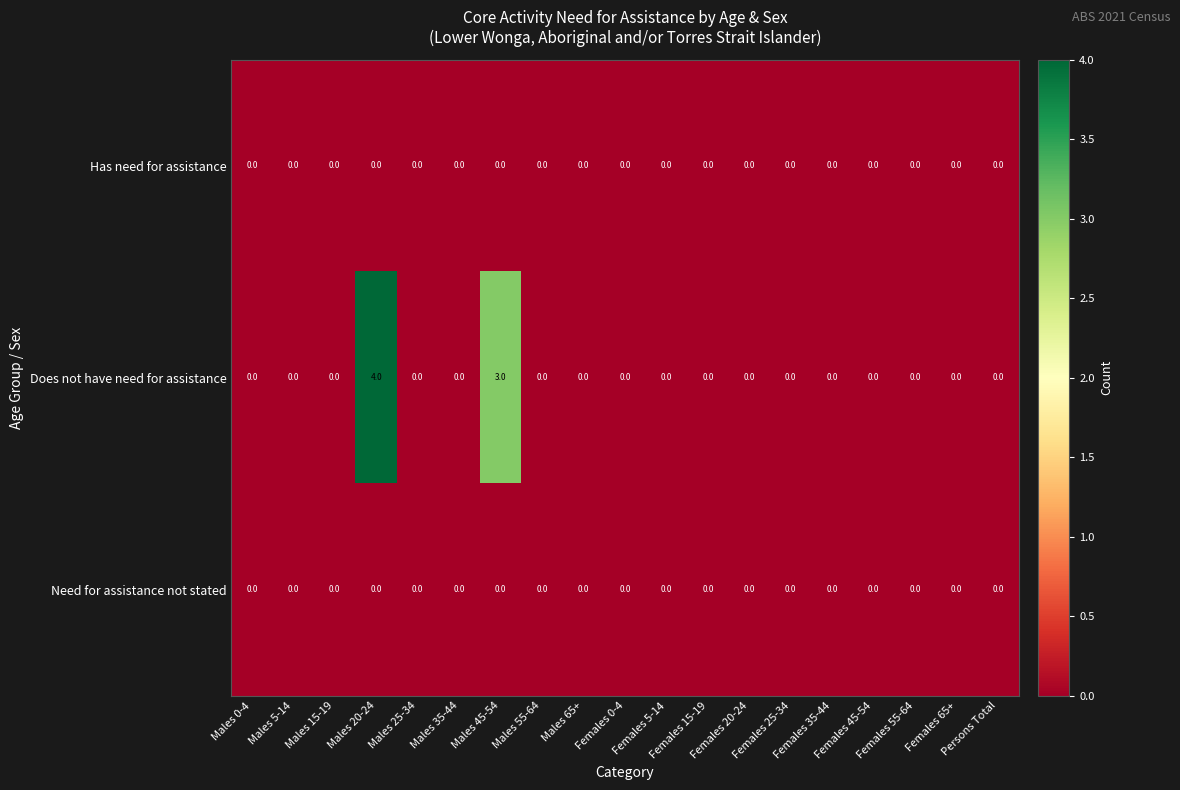

What is the greatest value displayed?

4